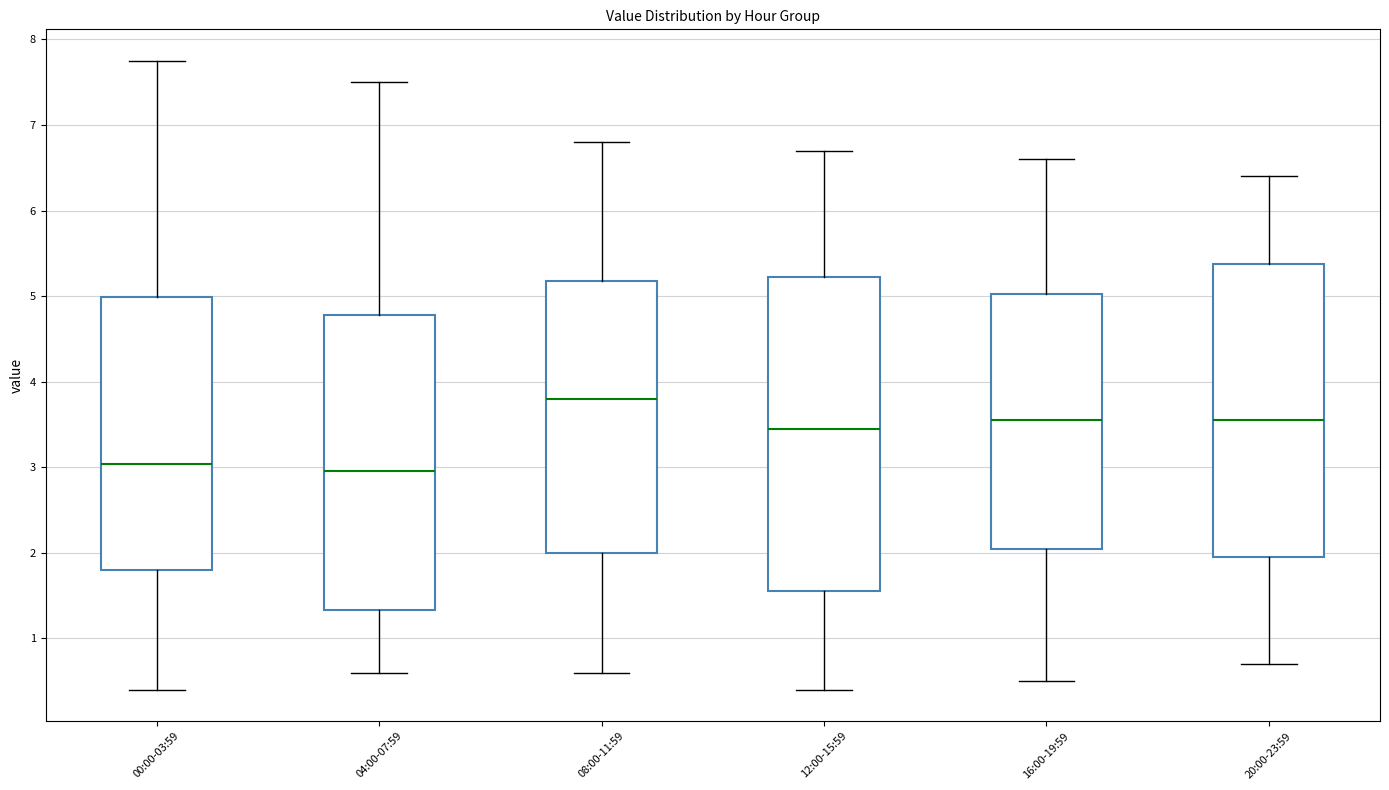

Which box is the tallest, from its lower edge to its upper edge?

12:00-15:59